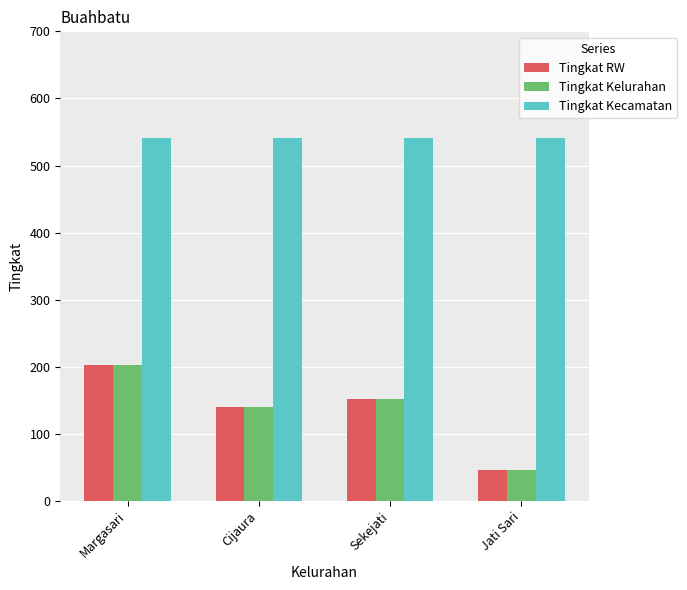

Reading left to right, list all the values displayed in this chart.

Tingkat RW: 203	140	152	46
Tingkat Kelurahan: 203	140	152	46
Tingkat Kecamatan: 541	541	541	541